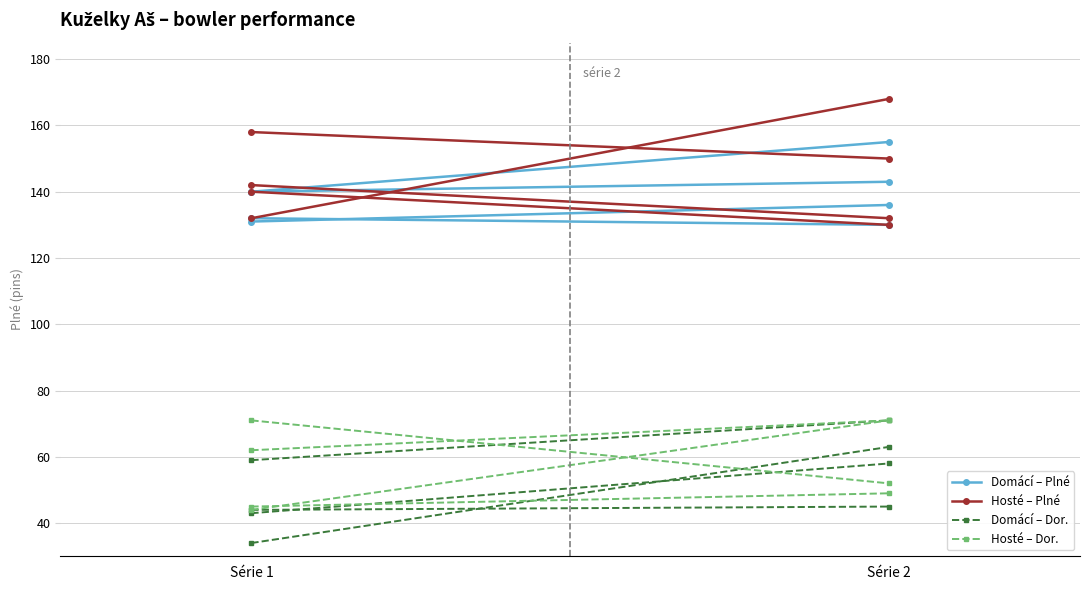

Between Série 1 and Série 2, which is larger?

Série 1